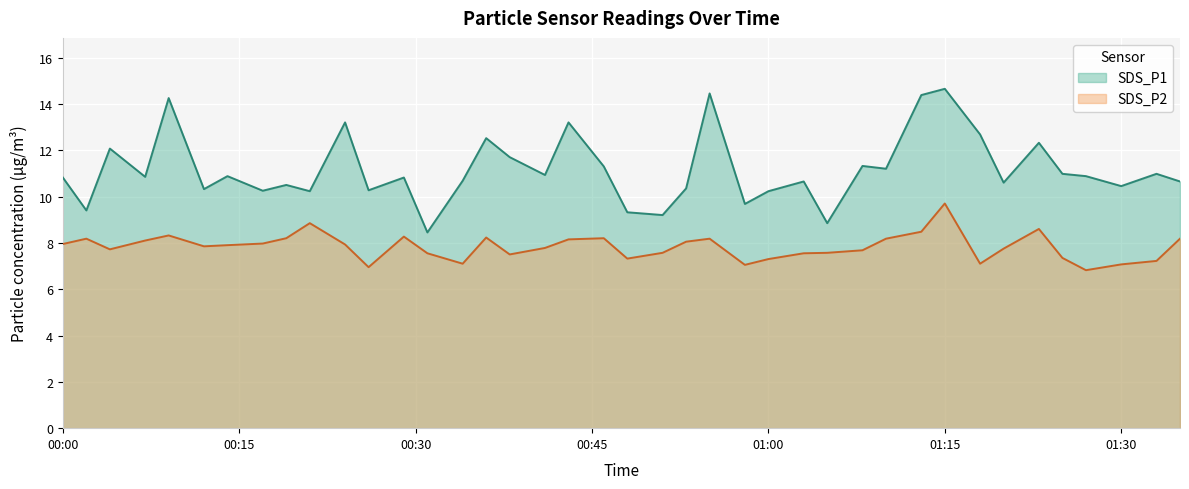

True or false: SDS_P1 and SDS_P2 cross at least once.

False